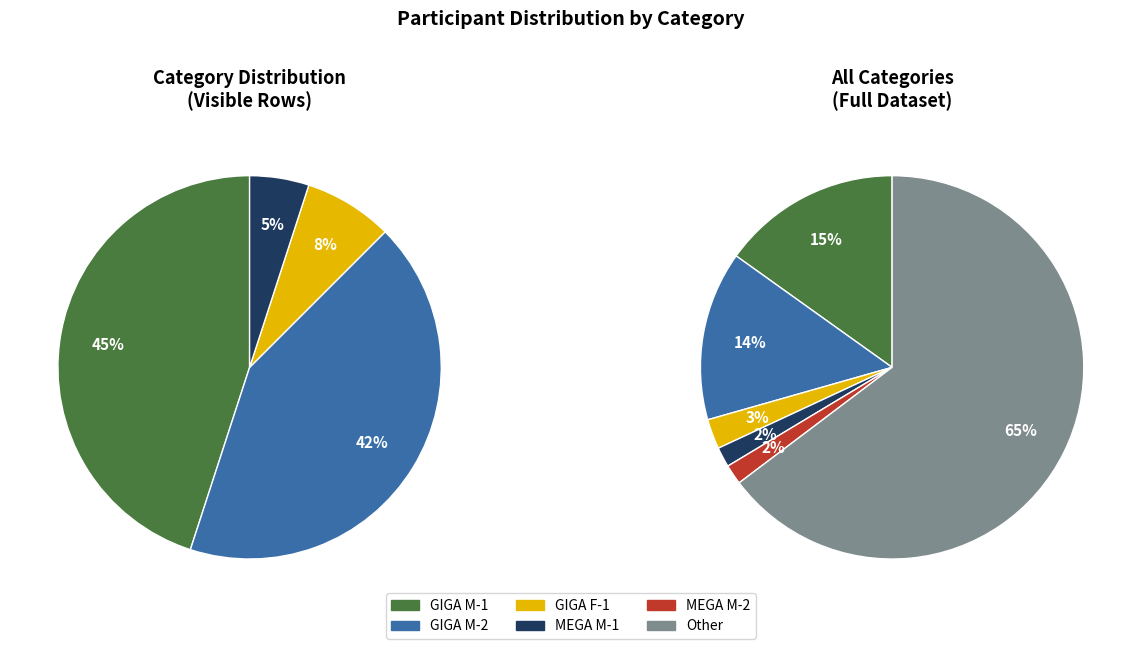

Is there any slice that represents more than half of the pie?

No